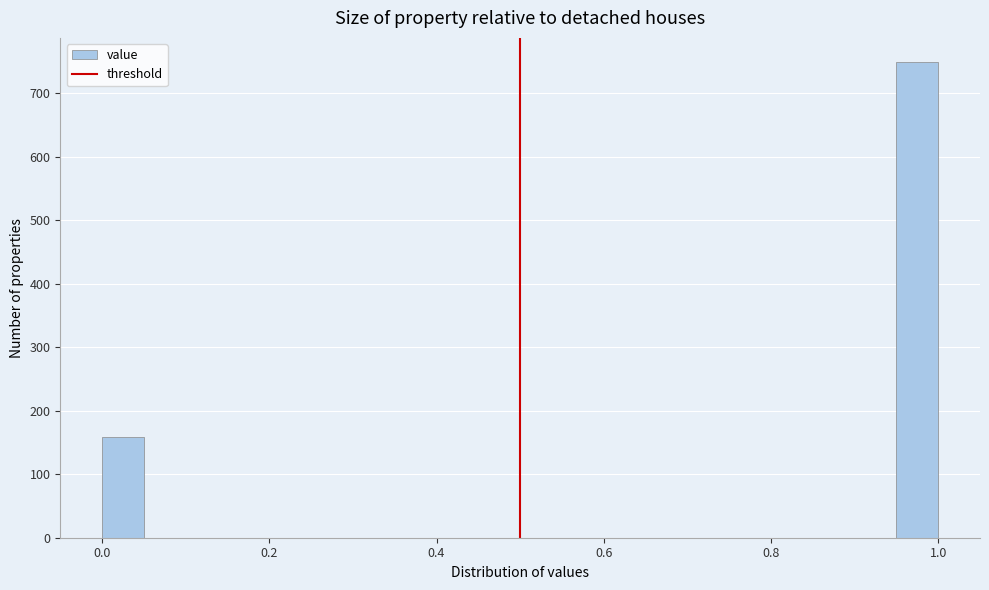

Around what value on the x-axis is the tallest bar? Give the approximate position of its centre, as read against the axis.

0.98